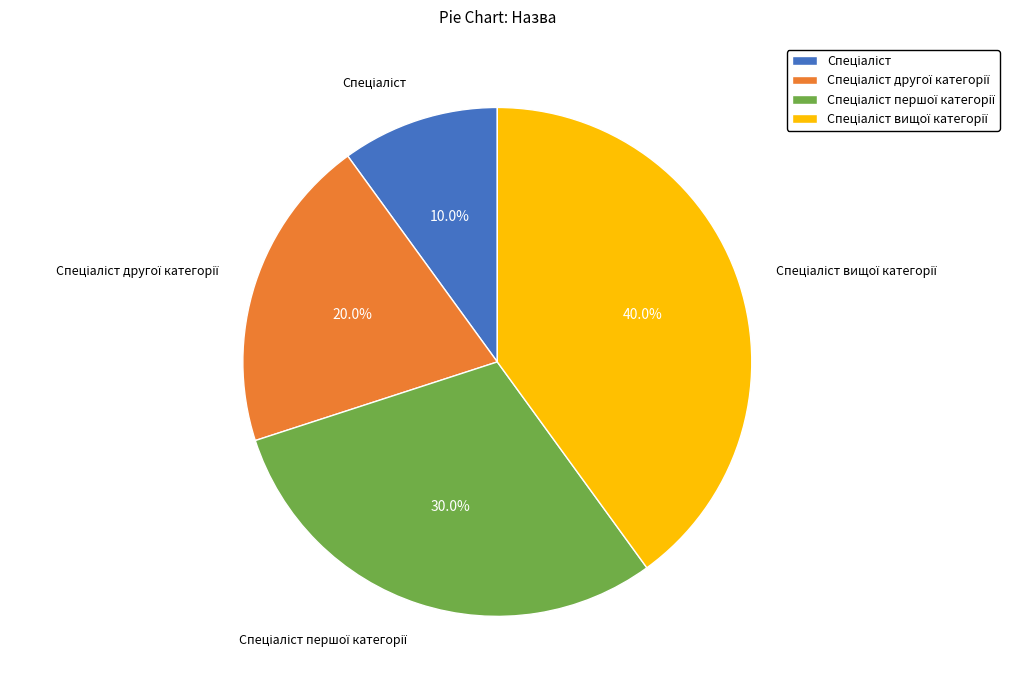

Is there any slice that represents more than half of the pie?

No